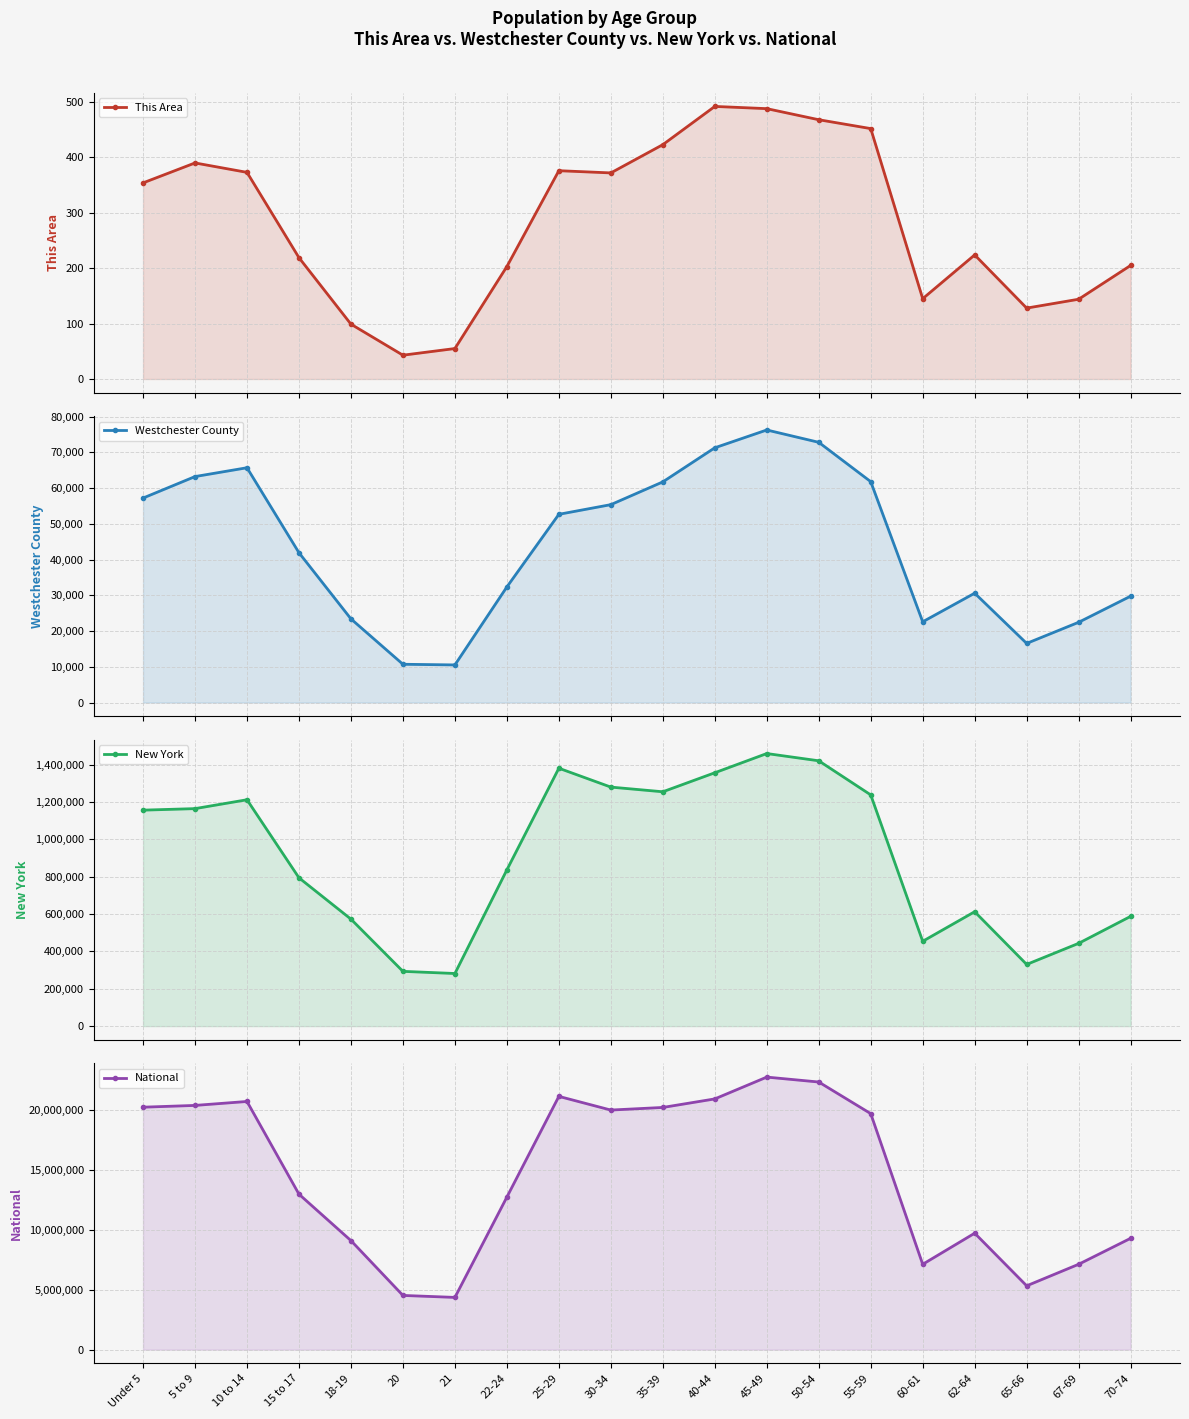

What is the value of the Westchester County point at the 9th from the left?

52654